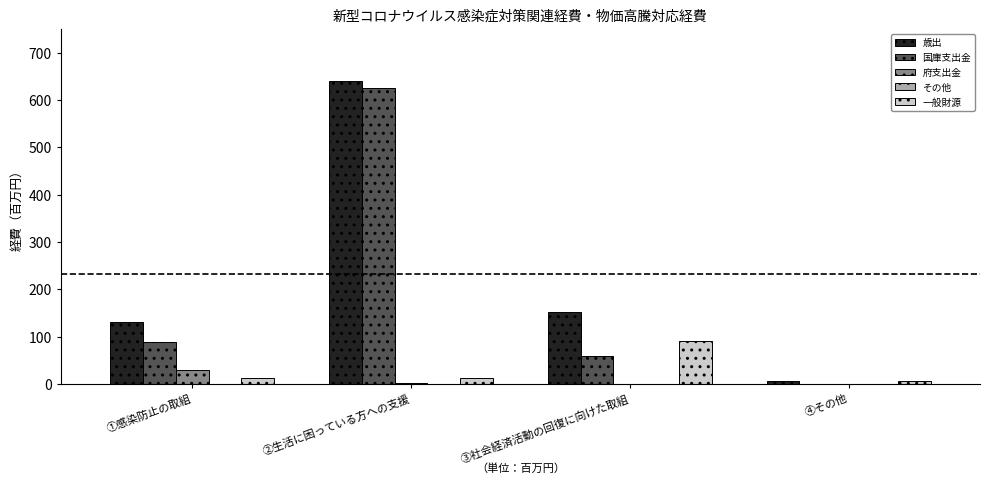

Which series has the largest total across all categories?

歳出